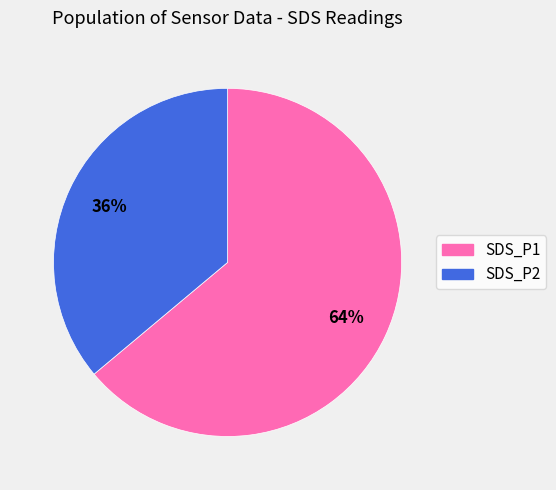

To the nearest percent, what is the difference between the SDS_P2 and SDS_P1 slice percentages?

28%